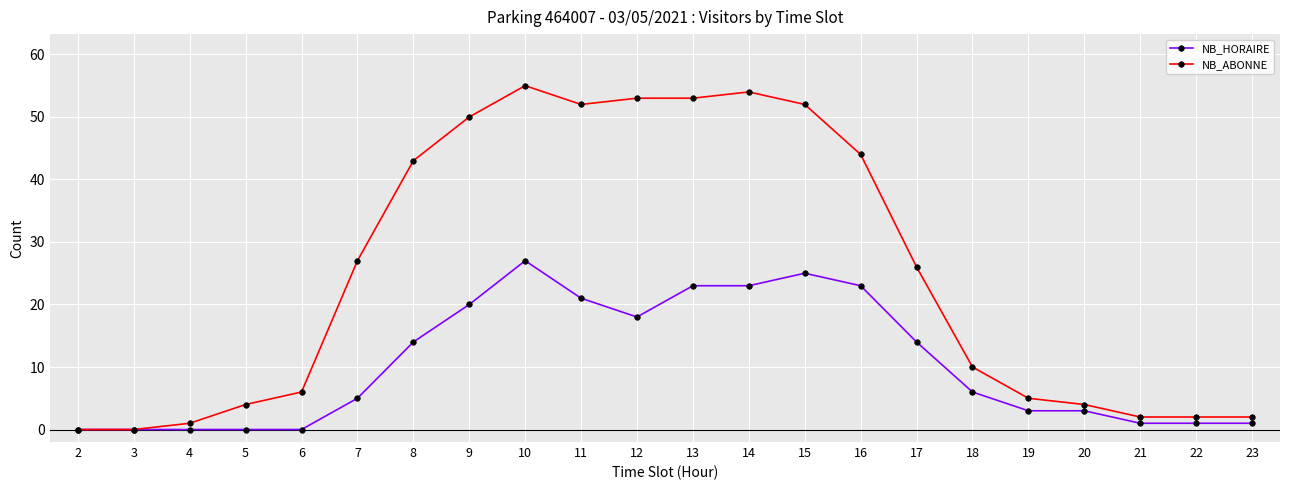

What are all the series names shown in the legend?

NB_HORAIRE, NB_ABONNE